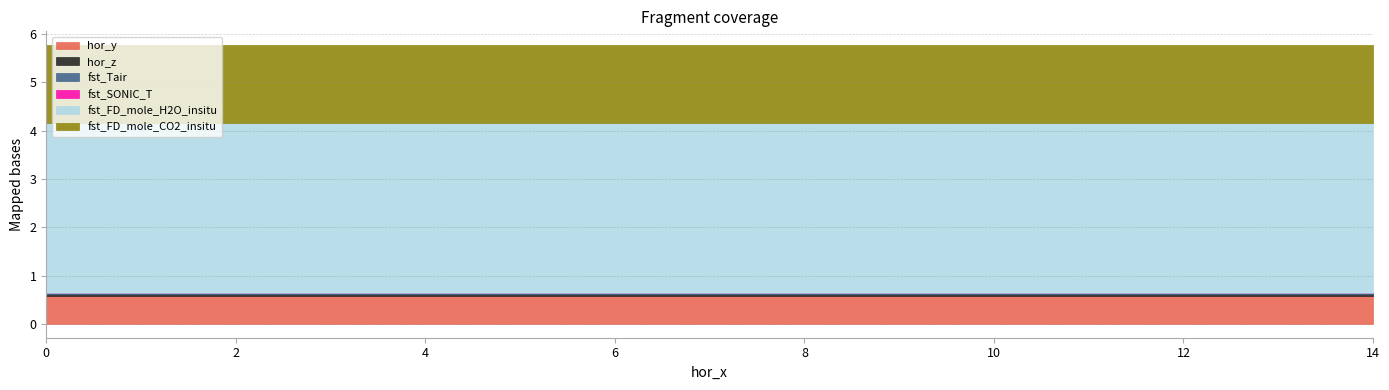

What is the value of the fst_FD_mole_H2O_insitu point at the 11th from the left?

3.5